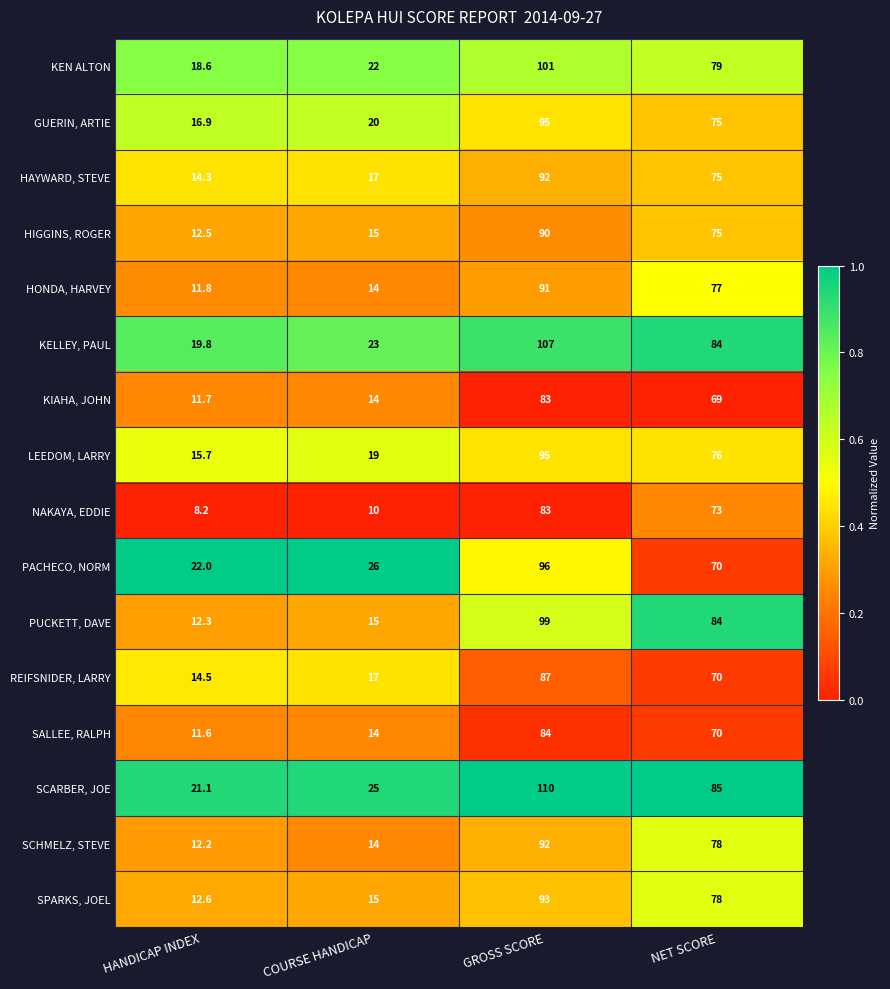

Which series changed the most between HANDICAP INDEX and COURSE HANDICAP?

PACHECO, NORM